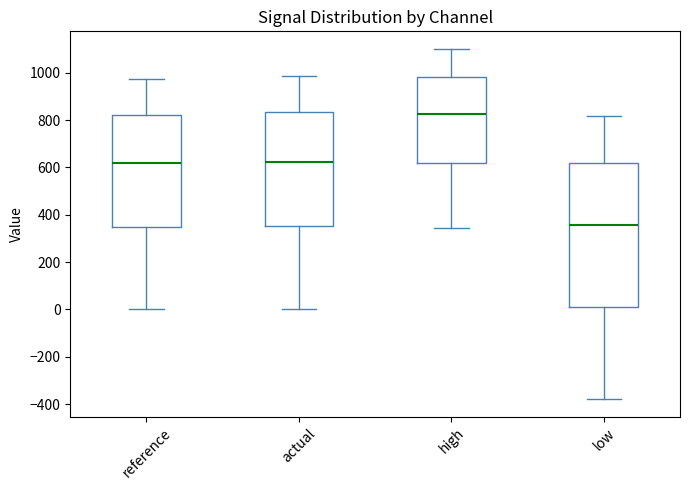

Comparing the boxes themselves (not the whiskers), which one is the tallest?

low